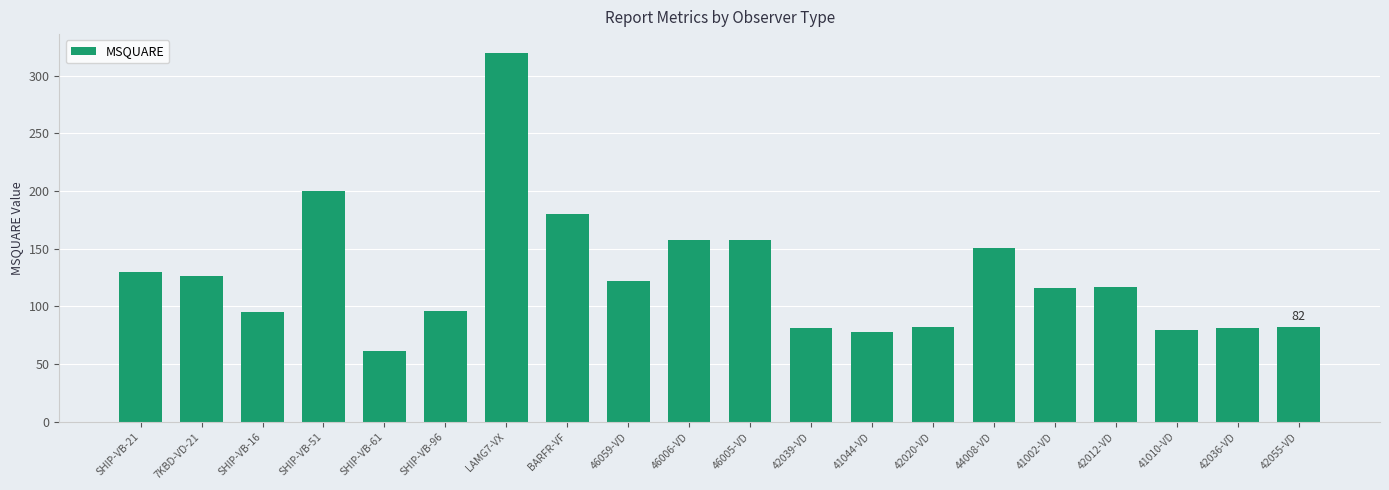

What position from the left is BARFR-VF?

8